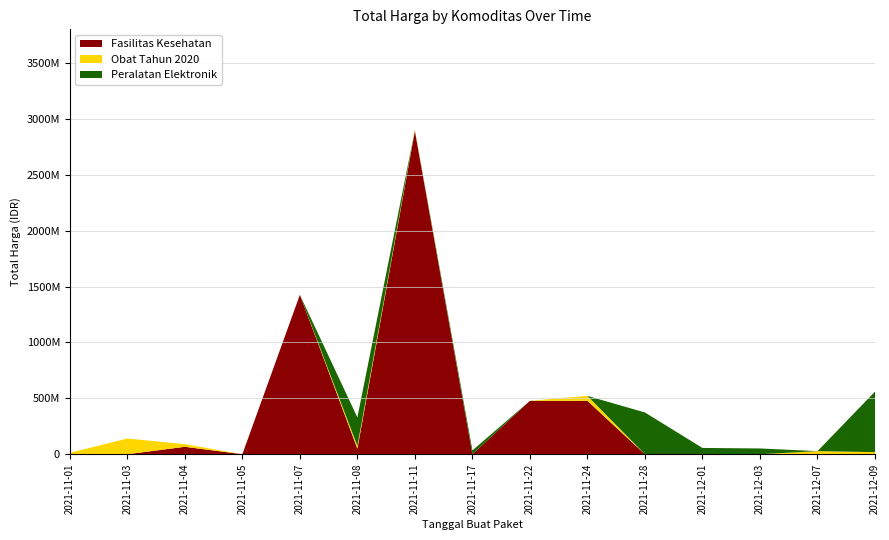

Reading left to right, transcribe all the data shown in this chart.

Fasilitas Kesehatan: 2021-11-01=0	2021-11-03=0	2021-11-04=66441200	2021-11-05=0	2021-11-07=1425867900	2021-11-08=49730040	2021-11-11=2892122000	2021-11-17=0	2021-11-22=477600000	2021-11-24=477600000	2021-11-28=0	2021-12-01=0	2021-12-03=0	2021-12-07=0	2021-12-09=0
Obat Tahun 2020: 2021-11-01=12787500	2021-11-03=140641270	2021-11-04=23653000	2021-11-05=0	2021-11-07=0	2021-11-08=24693960	2021-11-11=7401240	2021-11-17=0	2021-11-22=0	2021-11-24=43859200	2021-11-28=0	2021-12-01=0	2021-12-03=0	2021-12-07=27412000	2021-12-09=18900000
Peralatan Elektronik: 2021-11-01=0	2021-11-03=0	2021-11-04=0	2021-11-05=0	2021-11-07=0	2021-11-08=254700000	2021-11-11=0	2021-11-17=34292000	2021-11-22=0	2021-11-24=0	2021-11-28=373404000	2021-12-01=56152800	2021-12-03=51601000	2021-12-07=0	2021-12-09=541071000